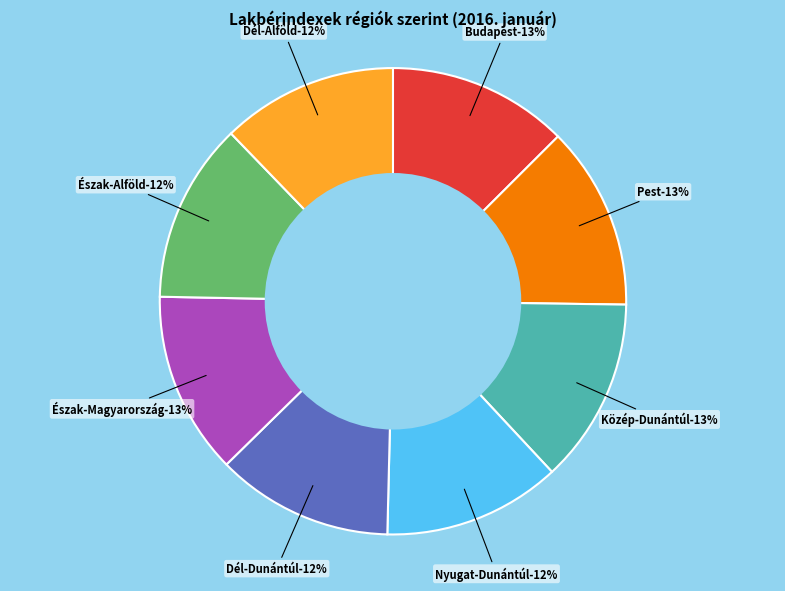

What percentage is the Pest slice, to the nearest percent?

13%